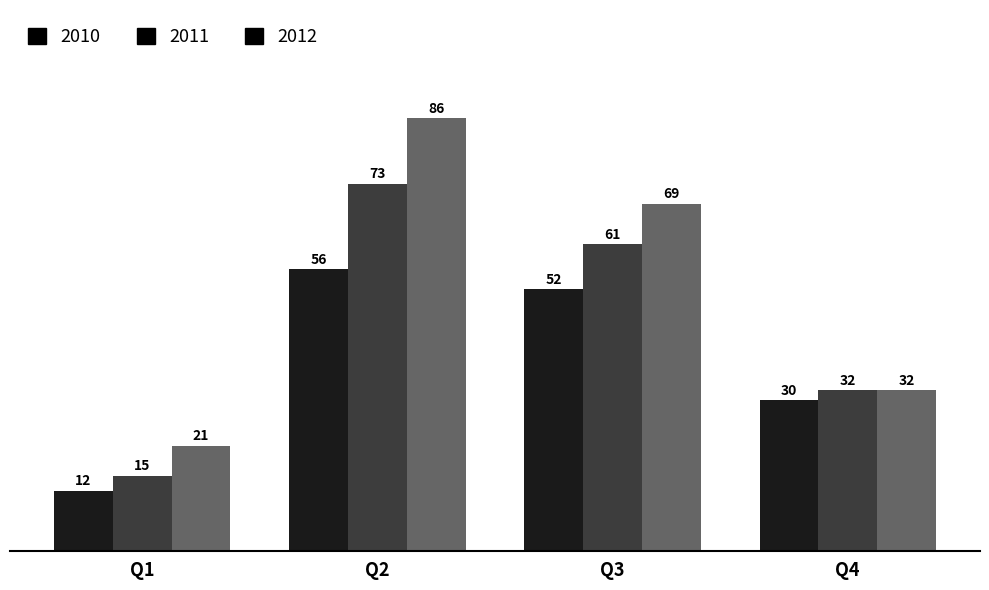

What are all the series names shown in the legend?

2010, 2011, 2012